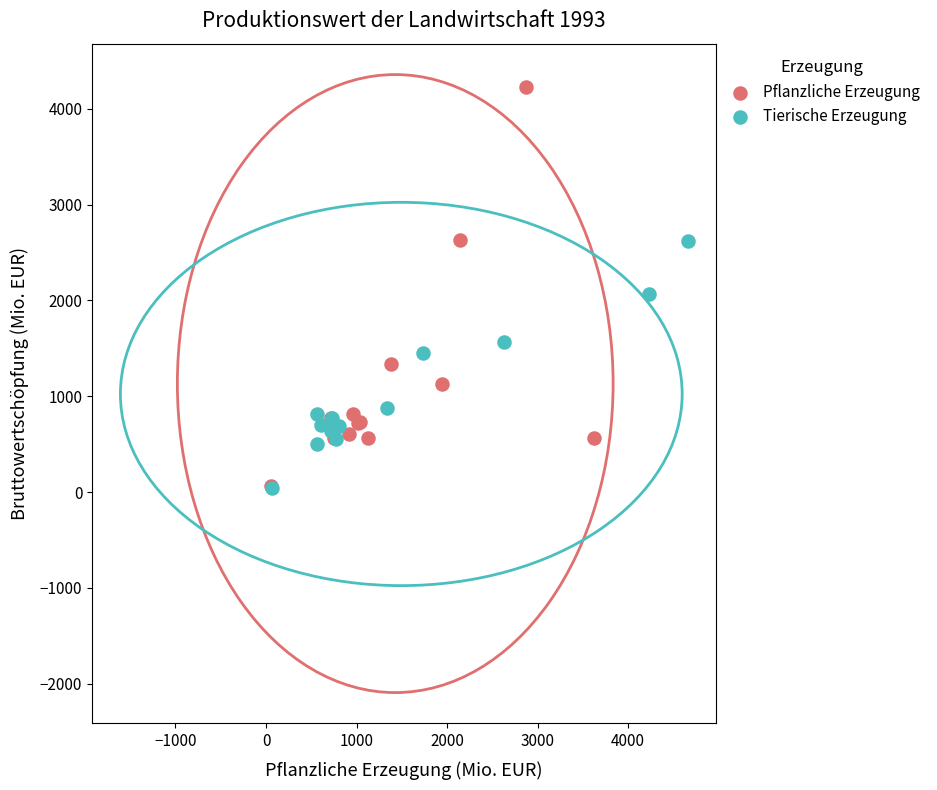

Which series has the widest spread of Y values?

Pflanzliche Erzeugung